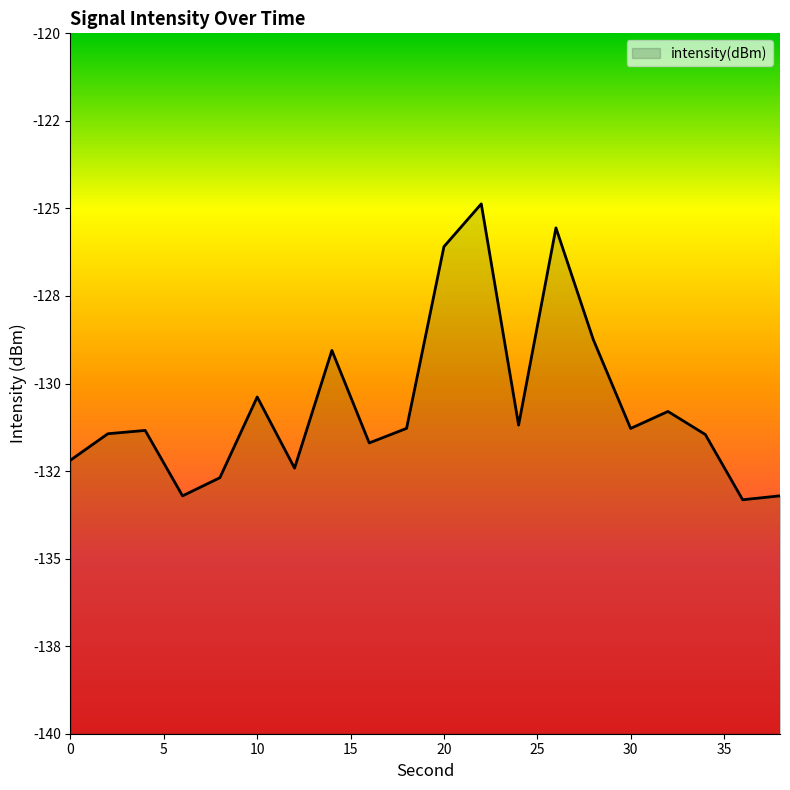

Reading left to right, list all the values displayed in this chart.

-132.2	-131.4	-131.3	-133.2	-132.7	-130.4	-132.4	-129.1	-131.7	-131.3	-126.1	-124.9	-131.2	-125.6	-128.7	-131.3	-130.8	-131.5	-133.3	-133.2